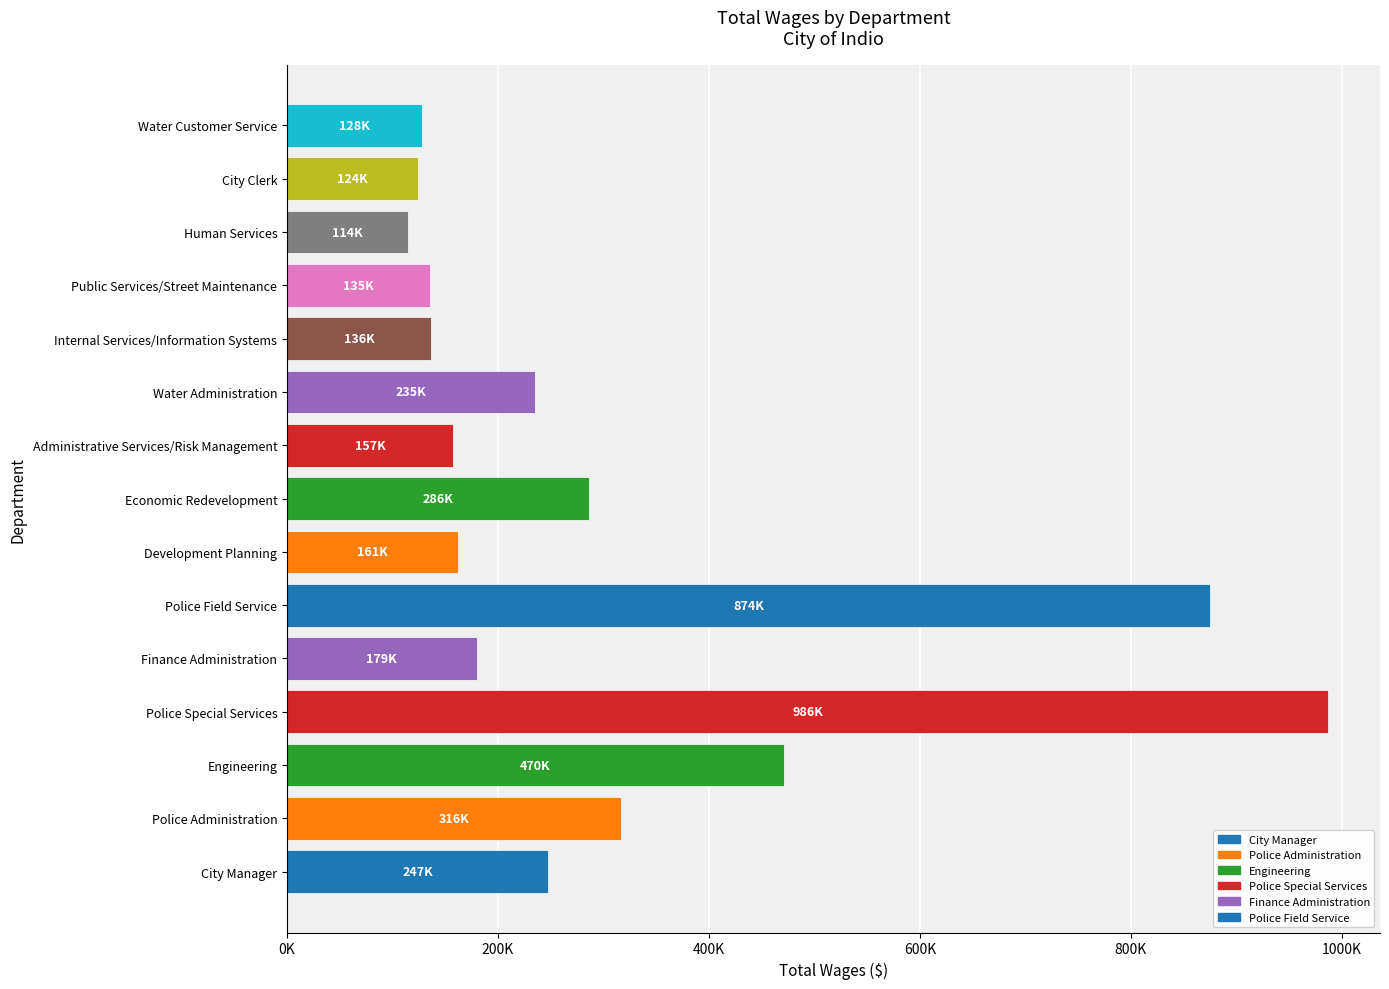

Does the chart contain any negative values?

No